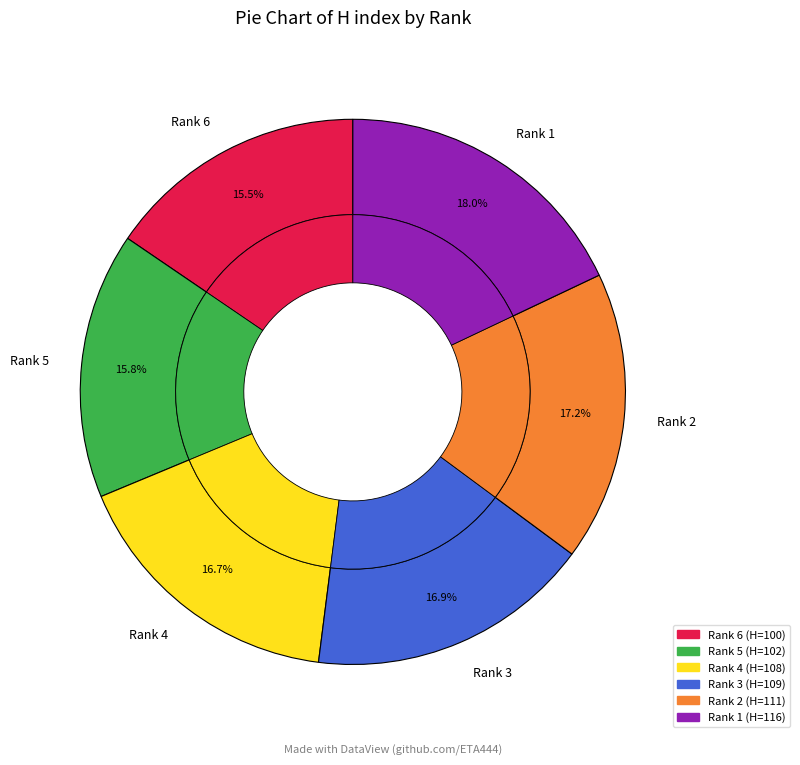

Combined, do Rank 2 and Rank 3 account for over 50%?

No